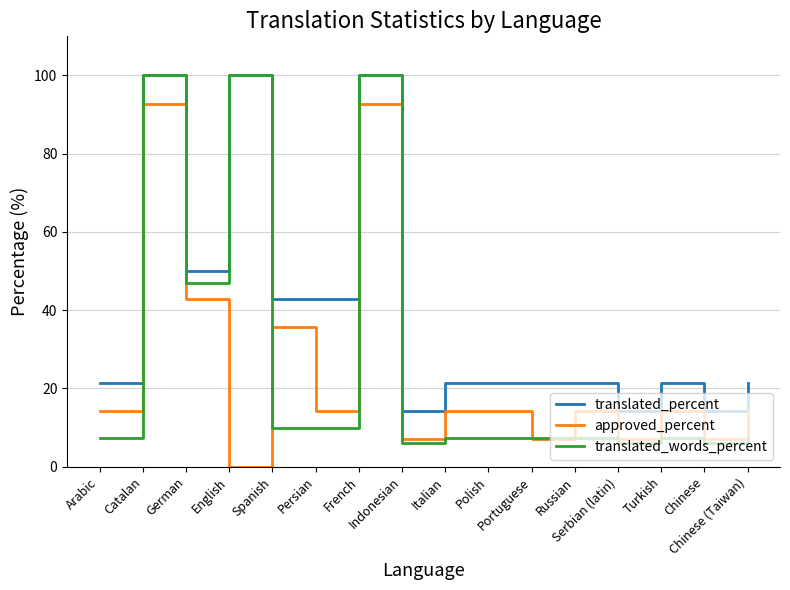

What are all the series names shown in the legend?

translated_percent, approved_percent, translated_words_percent